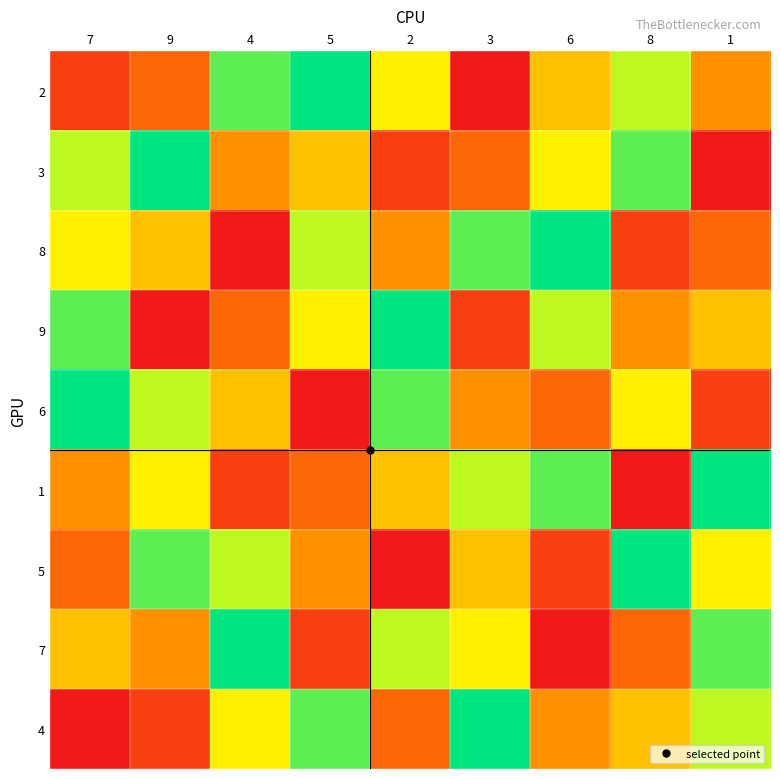

At 9, list the series in order from largest to smallest.

3, 5, 6, 1, 8, 7, 2, 4, 9